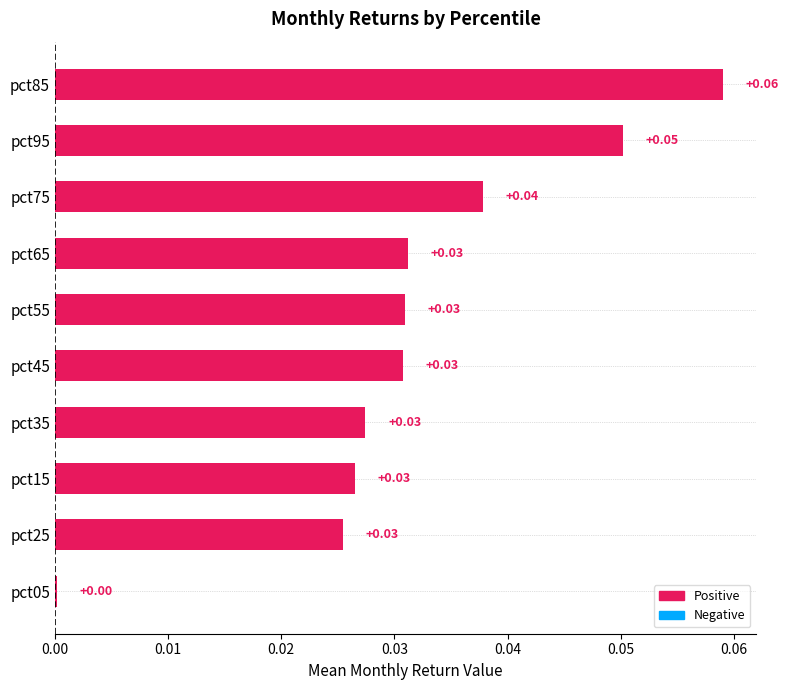

Between pct95 and pct75, which is larger?

pct95